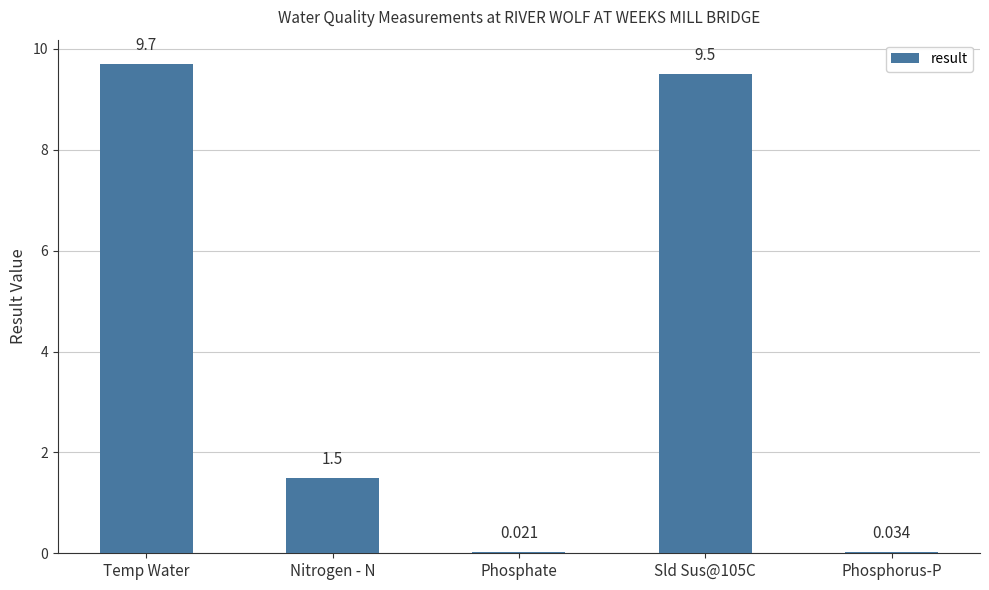

What is the approximate value at Nitrogen - N?

1.5